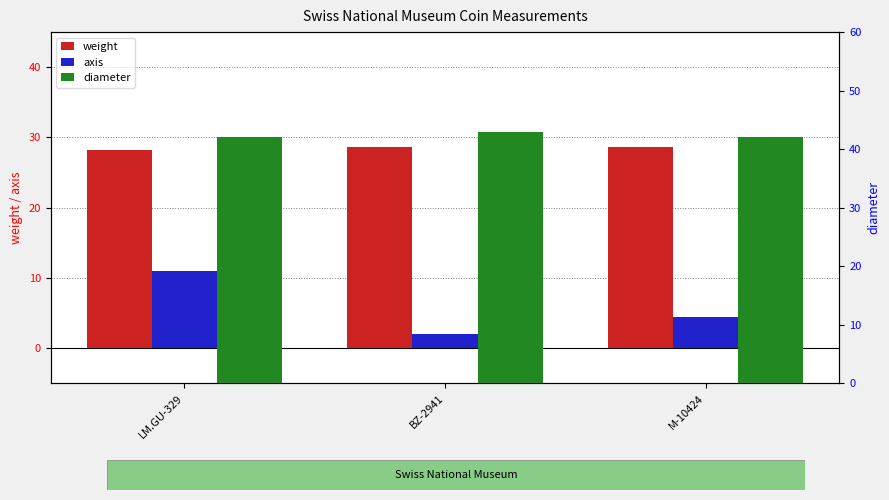

Reading left to right, transcribe all the data shown in this chart.

weight: 28.2	28.6	28.6
axis: 11.0	2.0	4.5
diameter: 42.0	43.0	42.0